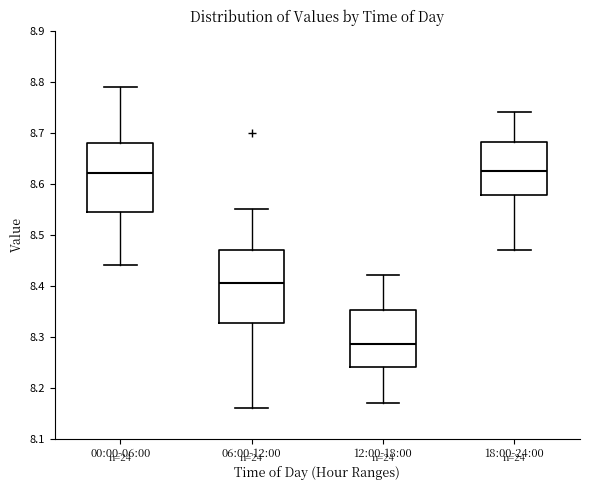

Which box's median line is the lowest?

12:00-18:00